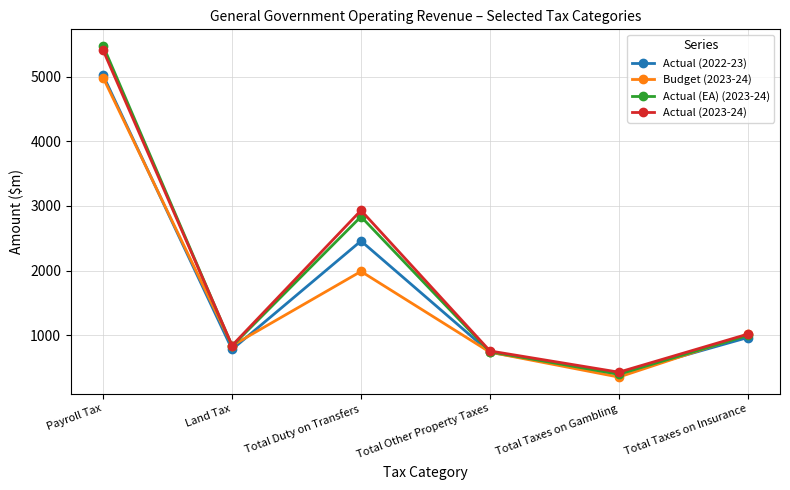

How many data points does each series have?

6